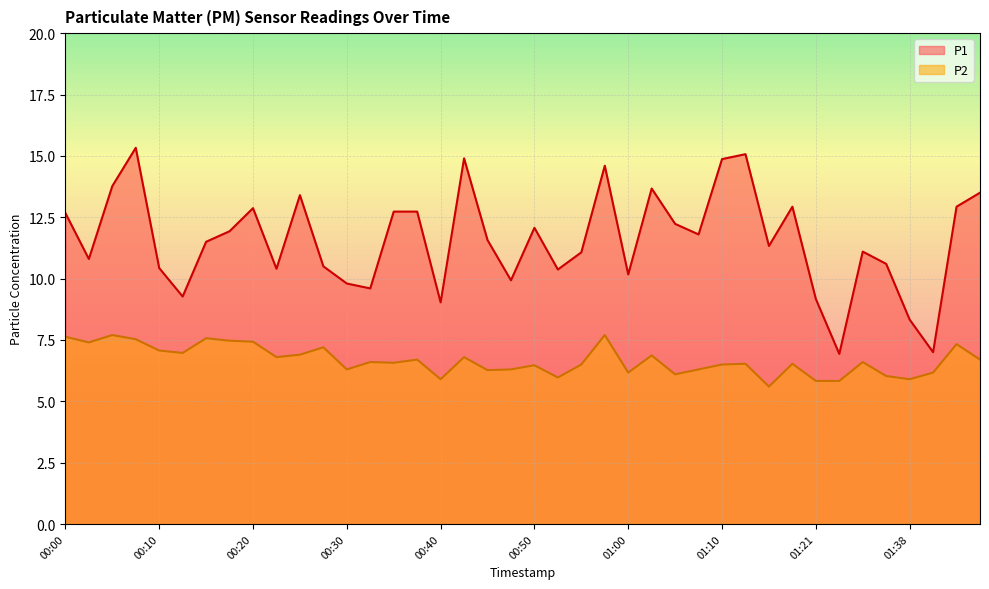

Reading left to right, extract all data points from this chart.

P1: 12.7	10.8	13.8	15.3	10.4	9.3	11.5	11.9	12.9	10.4	13.4	10.5	9.8	9.6	12.7	12.7	9.0	14.9	11.6	9.9	12.1	10.4	11.1	14.6	10.2	13.7	12.2	11.8	14.9	15.1	11.3	12.9	9.2	6.9	11.1	10.6	8.3	7.0	12.9	13.5
P2: 7.6	7.4	7.7	7.5	7.1	7.0	7.6	7.5	7.4	6.8	6.9	7.2	6.3	6.6	6.6	6.7	5.9	6.8	6.3	6.3	6.5	6.0	6.5	7.7	6.2	6.9	6.1	6.3	6.5	6.5	5.6	6.5	5.8	5.8	6.6	6.0	5.9	6.2	7.3	6.7